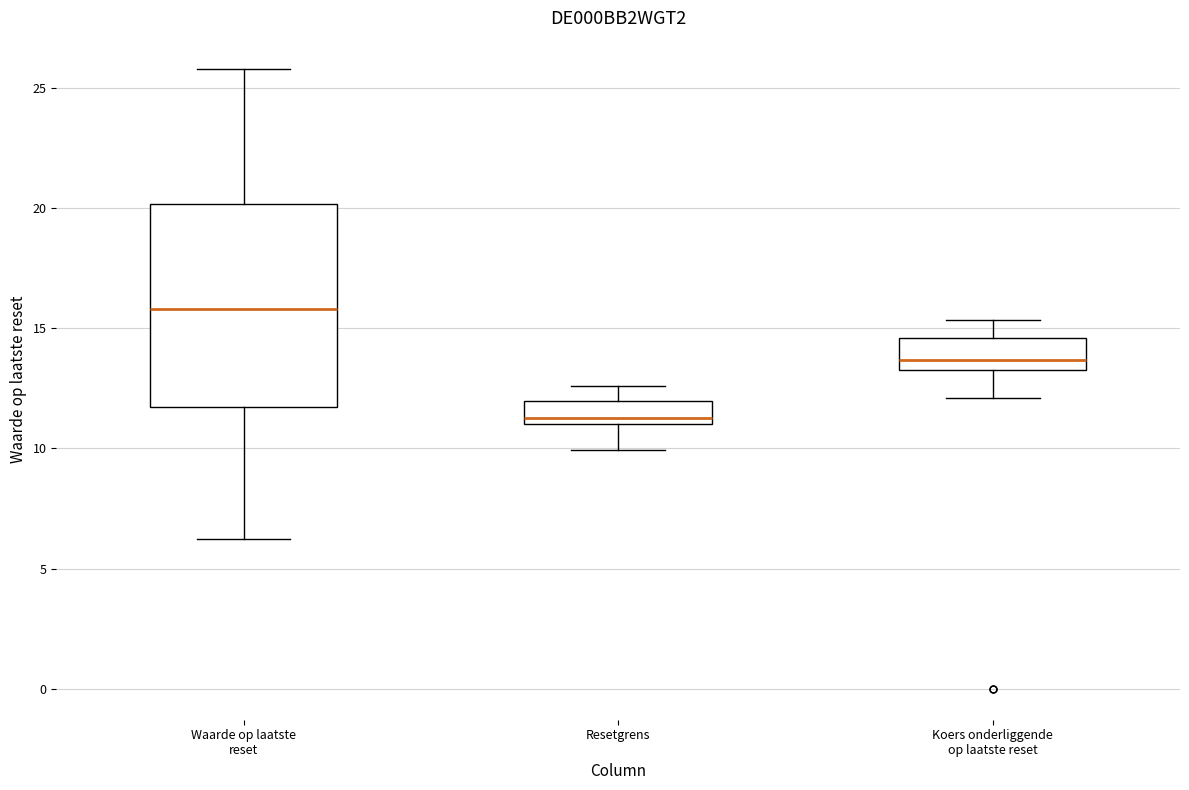

Where does the lower whisker of the box for Koers onderliggende op laatste reset end on the y-axis? The values are not printed on the chart, so give them approximately, as read against the axis.

12.0